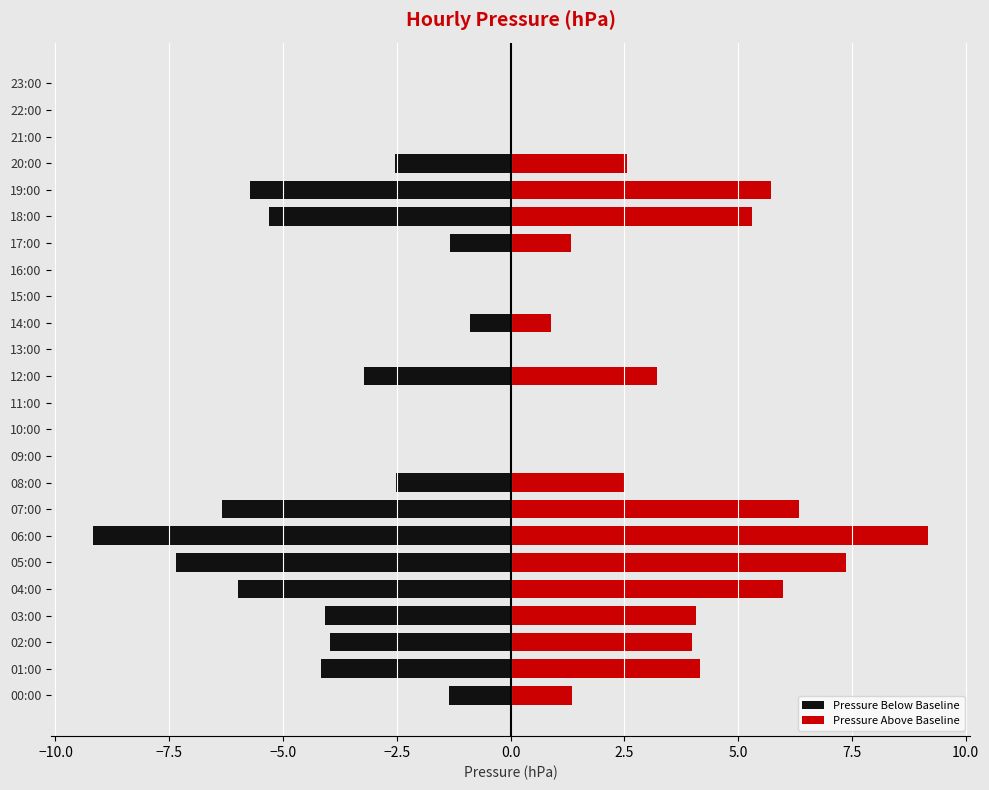

Is it true that Pressure Above Baseline equals 0.9 at 14:00?

True